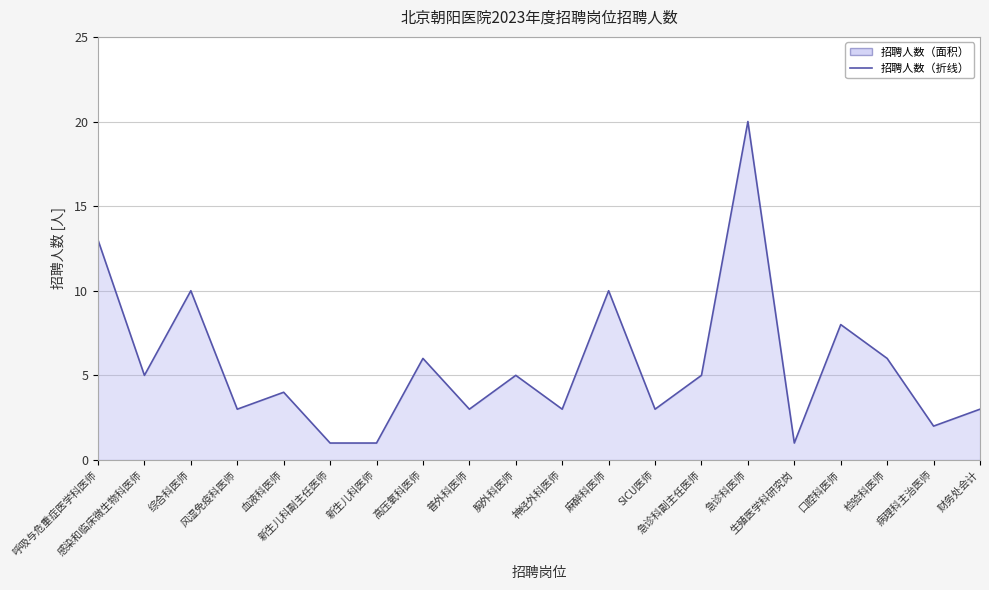

Rank the categories by value from lowest to highest.

新生儿科副主任医师, 新生儿科医师, 生殖医学科研究岗, 病理科主治医师, 风湿免疫科医师, 普外科医师, 神经外科医师, SICU医师, 财务处会计, 血液科医师, 感染和临床微生物科医师, 胸外科医师, 急诊科副主任医师, 高压氧科医师, 检验科医师, 口腔科医师, 综合科医师, 麻醉科医师, 呼吸与危重症医学科医师, 急诊科医师